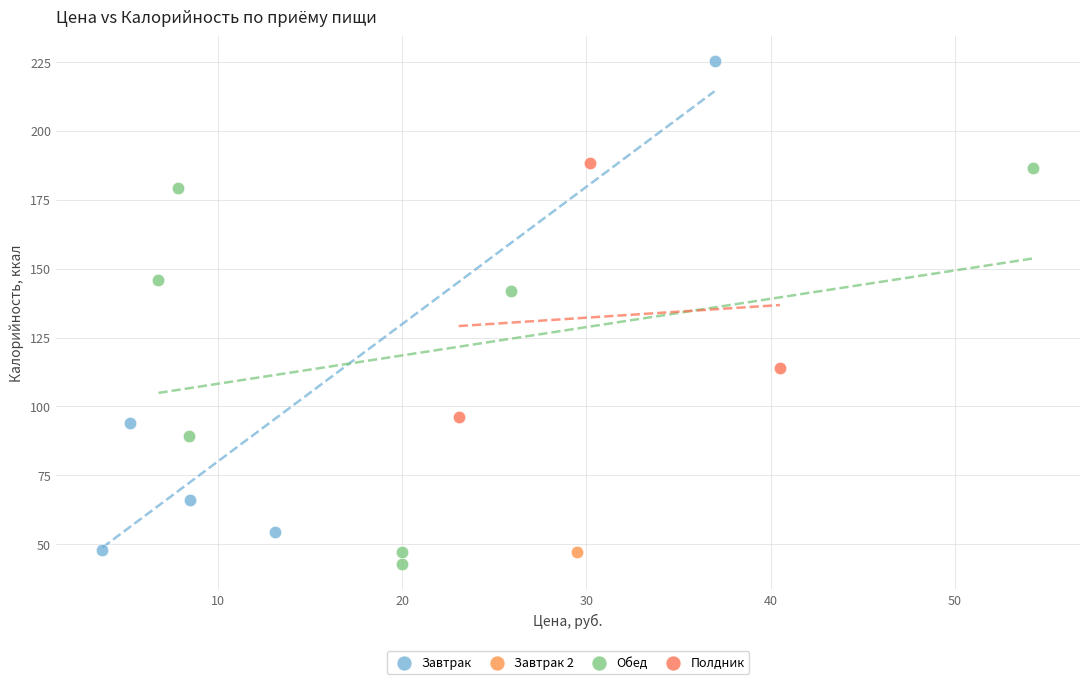

Which series reaches the minimum Y coordinate?

Обед